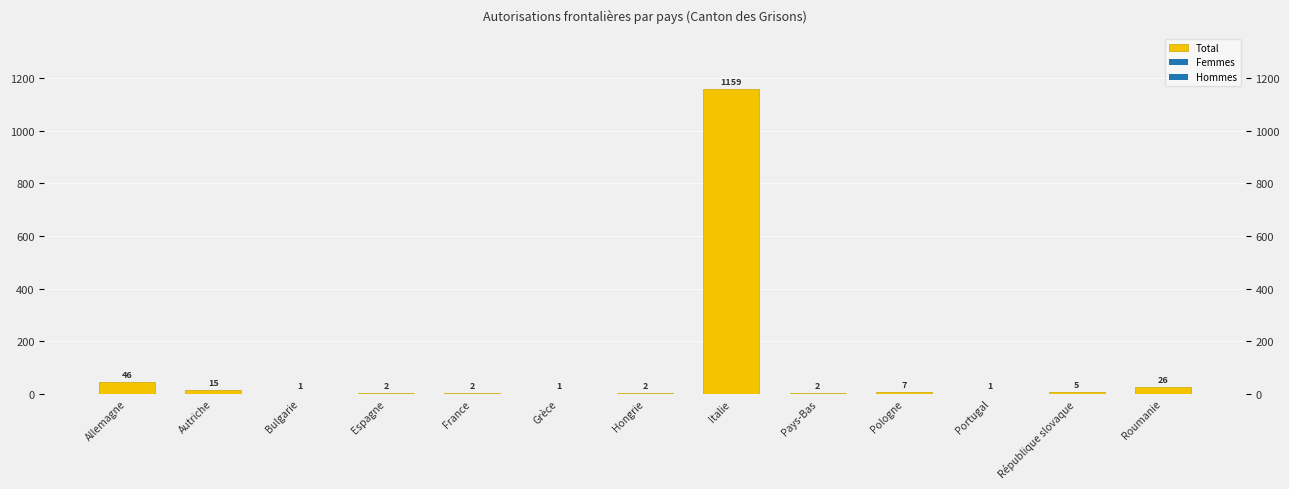

List the labels in order of value, largest first.

Italie, Allemagne, Roumanie, Autriche, Pologne, République slovaque, Espagne, France, Hongrie, Pays-Bas, Bulgarie, Grèce, Portugal